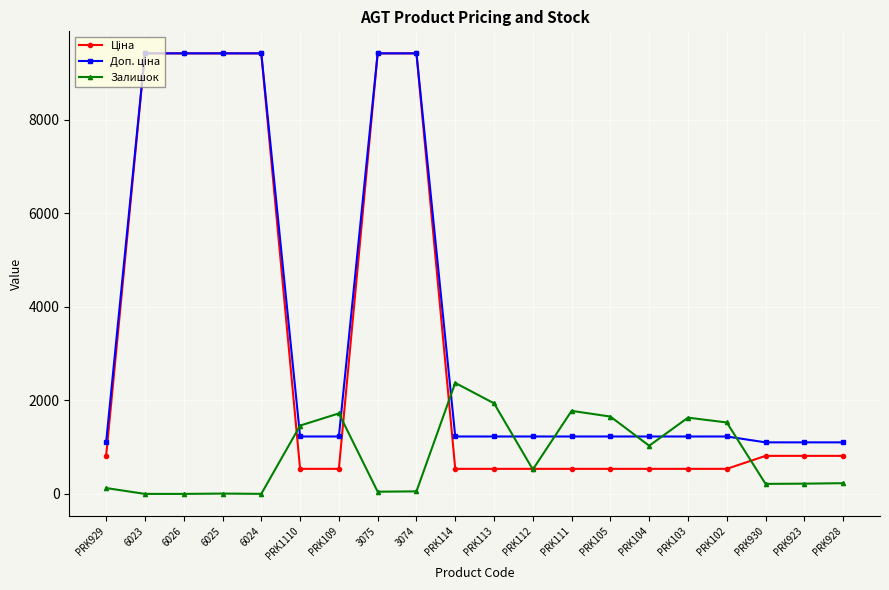

What is the total value across all series at PRK102?

3289.6